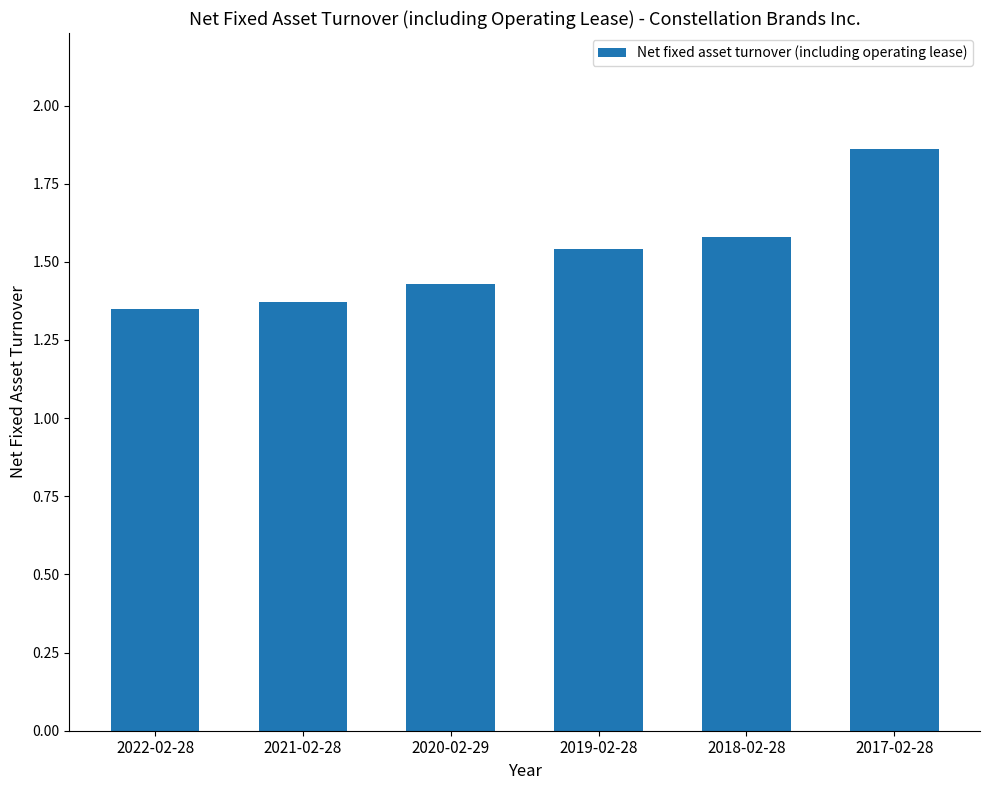

Which label corresponds to the largest value in the chart?

2017-02-28